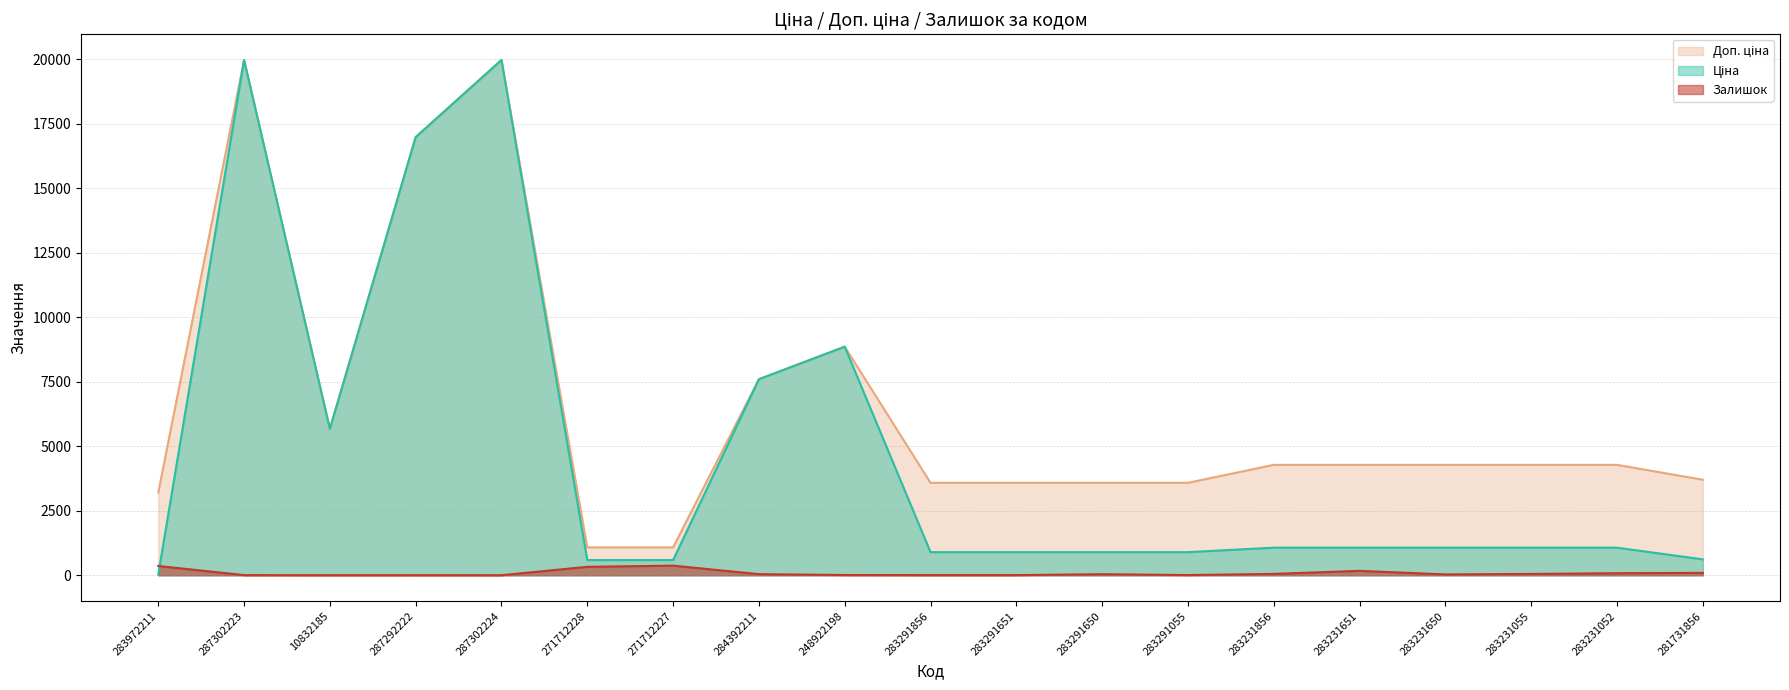

How many data points in Доп. ціна are above 4279?

11